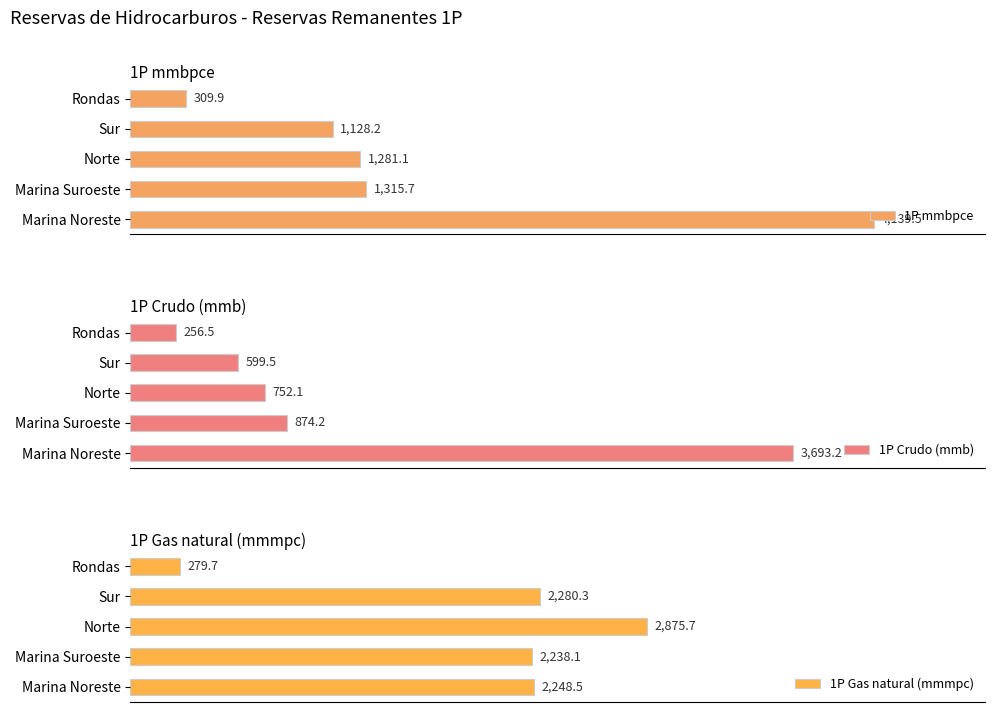

How many data points in 1P Crudo (mmb) are less than 752?

2